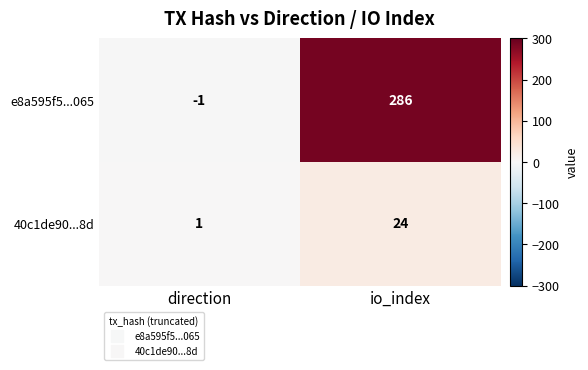

Which series changed the most between direction and io_index?

e8a595f5...065